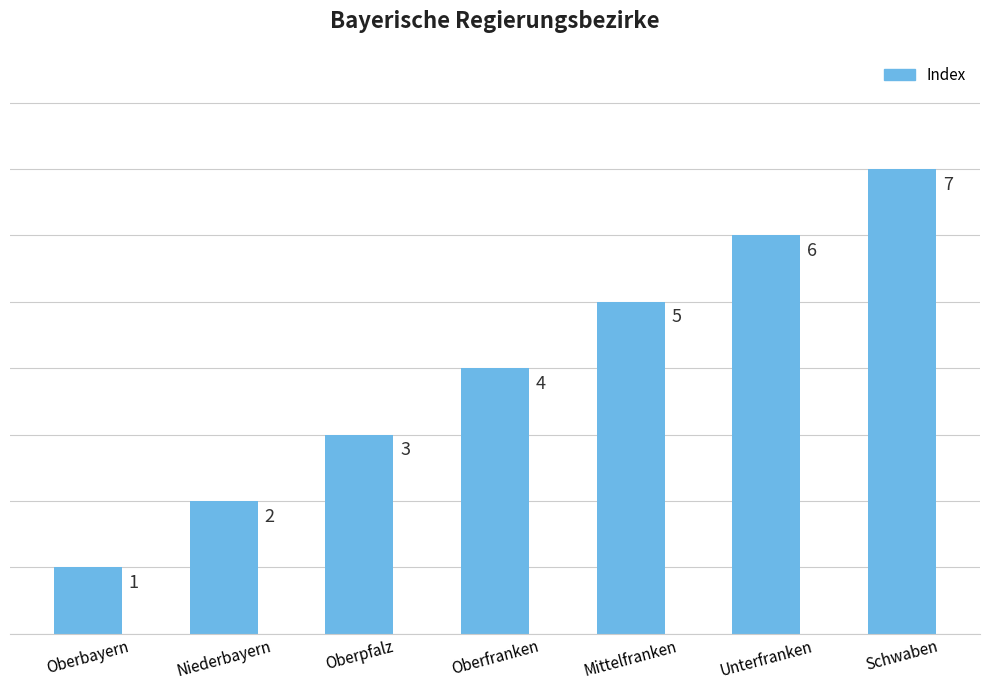

What is the change in value from Oberpfalz to Oberfranken?

+1